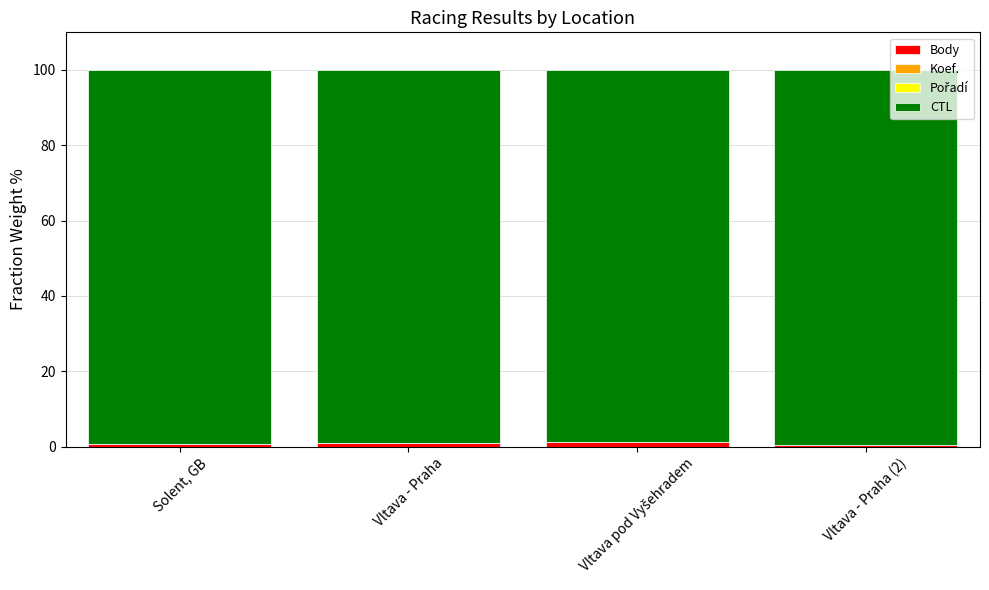

How many categories are shown in the chart?

4